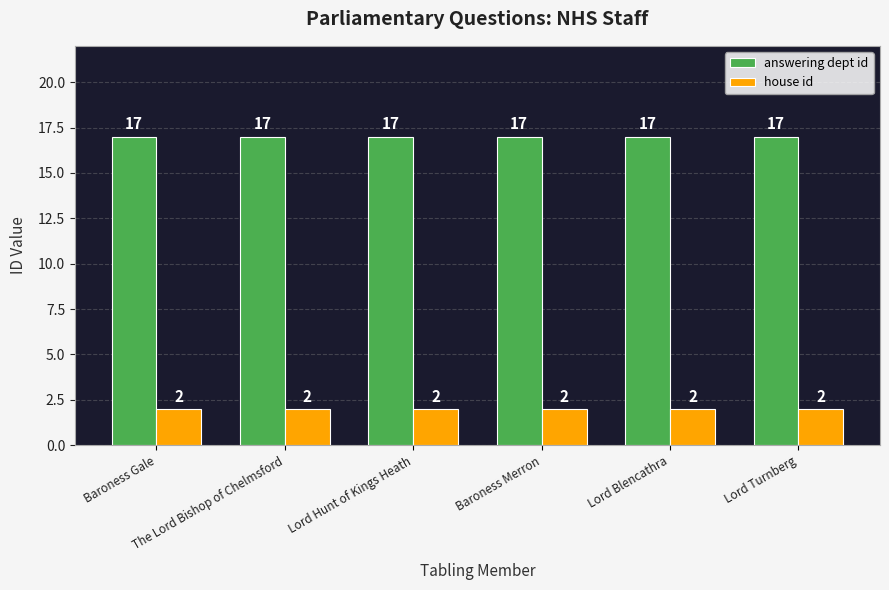

What is the sum of all house id values?

12